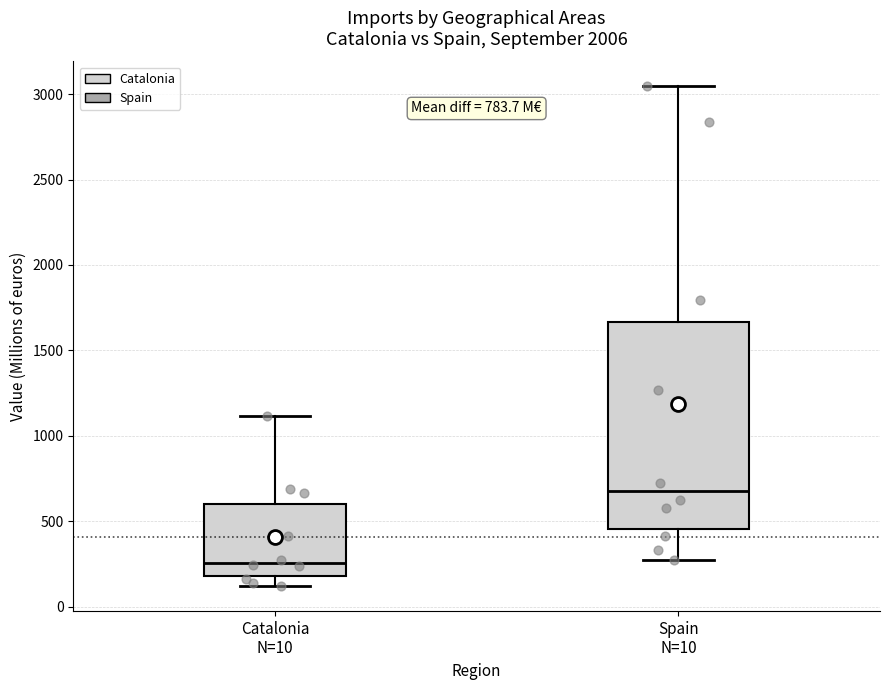

Comparing the boxes themselves (not the whiskers), which one is the tallest?

Spain N=10